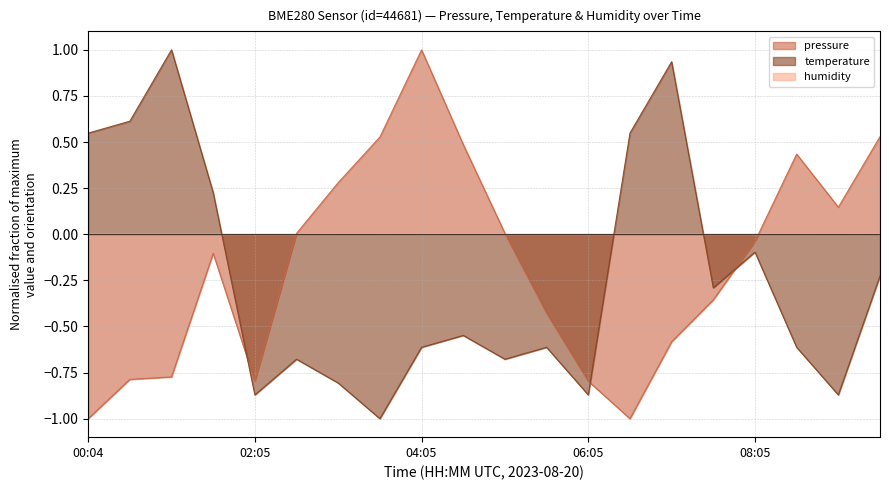

Is the value of pressure at 03:35 greater than the value of temperature at 01:04?

No